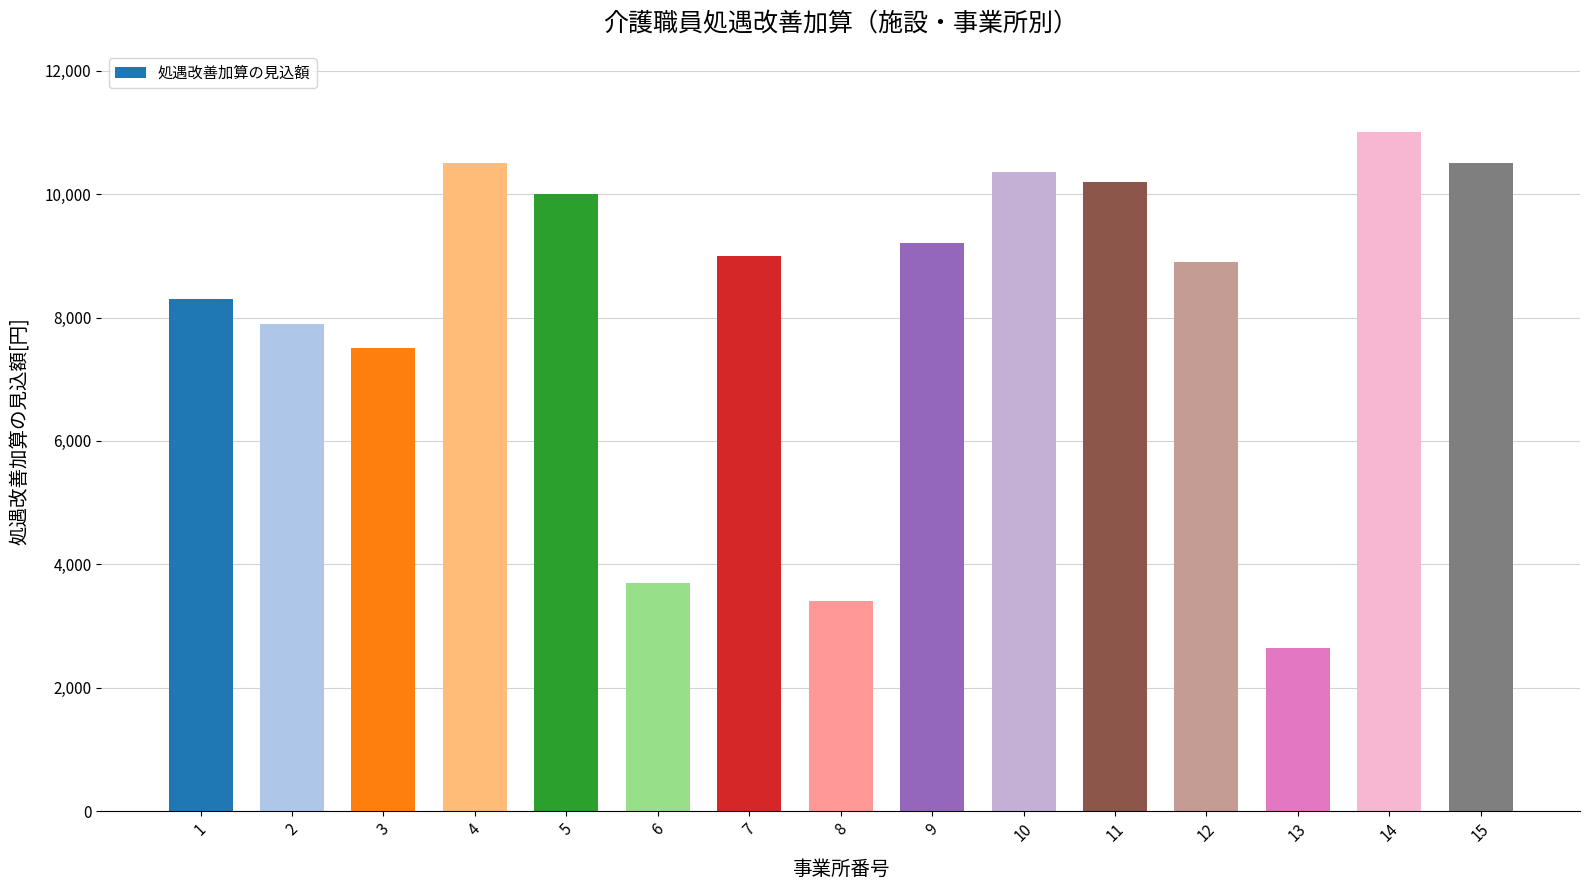

Is it true that the value at 13 is 636?

False